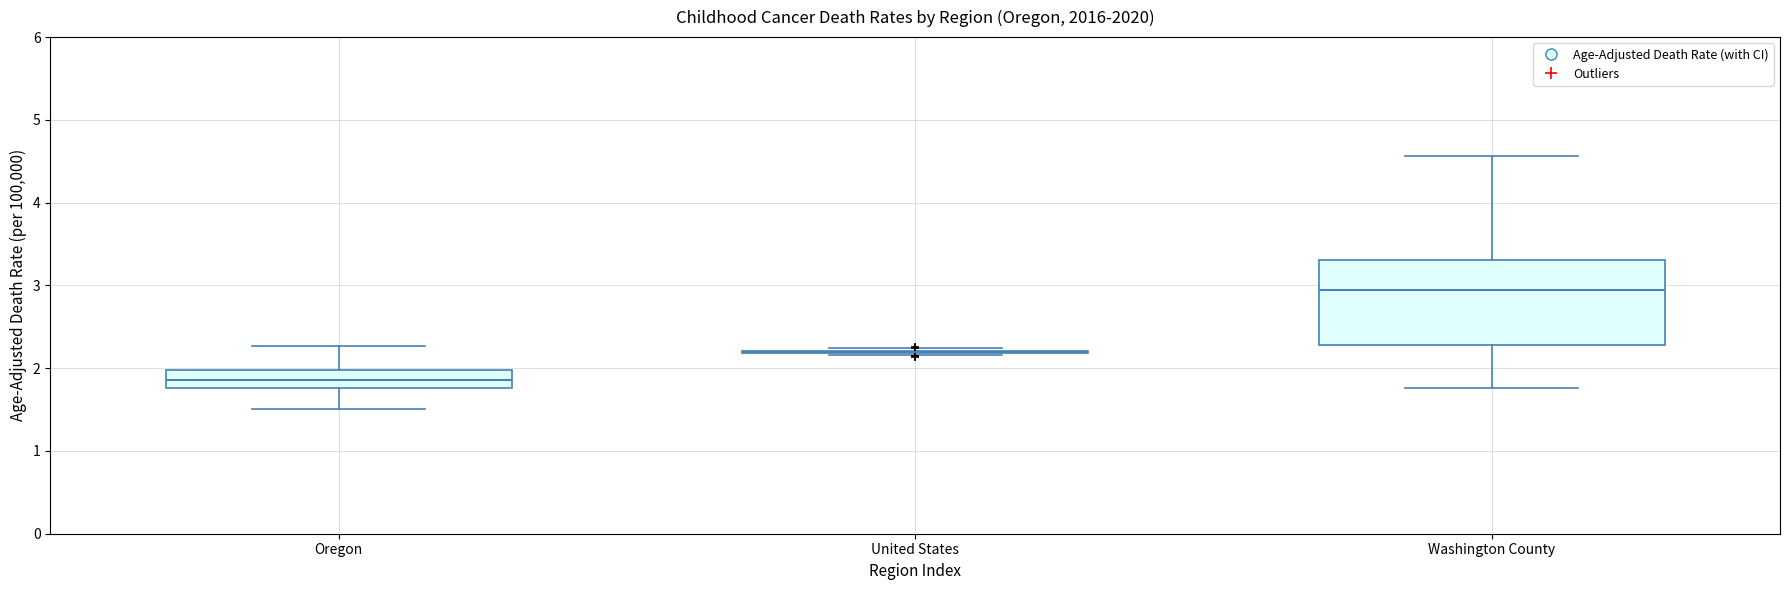

Comparing the boxes themselves (not the whiskers), which one is the tallest?

Washington County